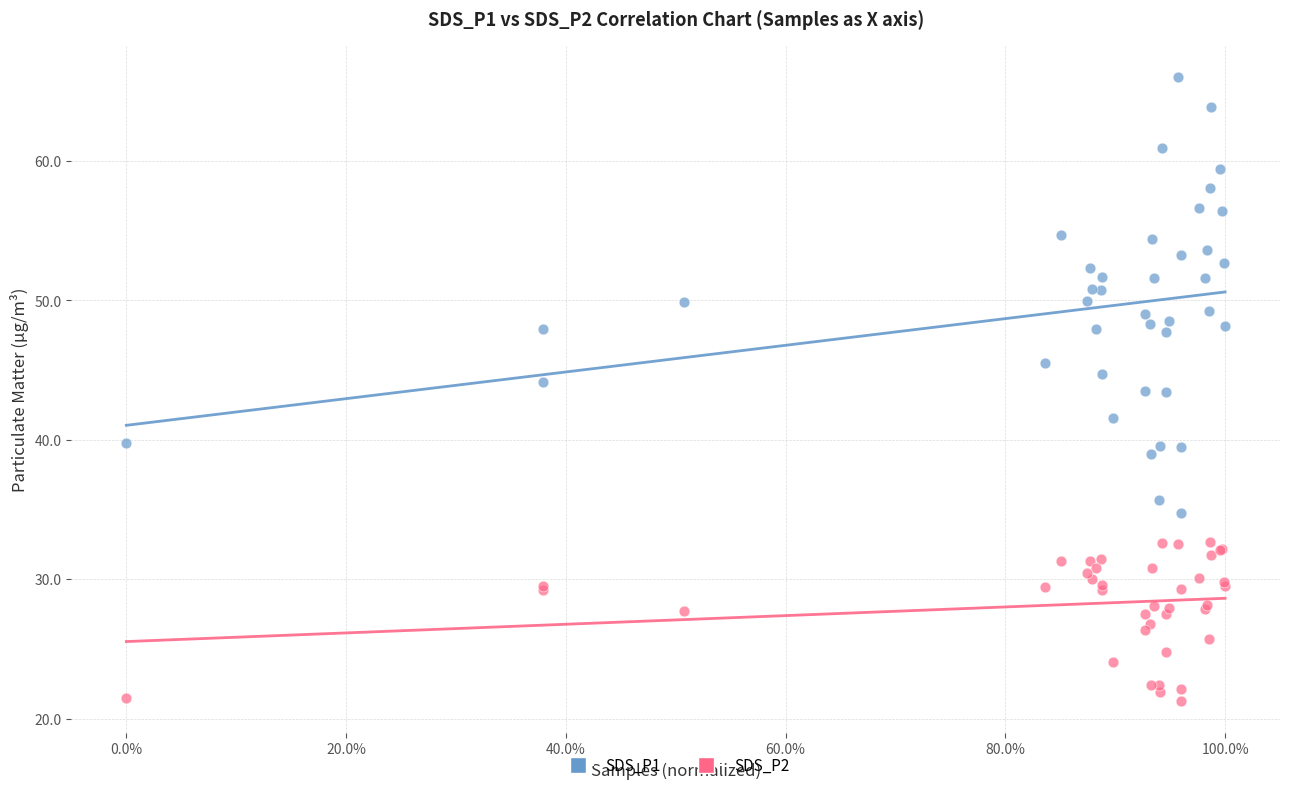

Which series contains the highest Y value?

SDS_P1